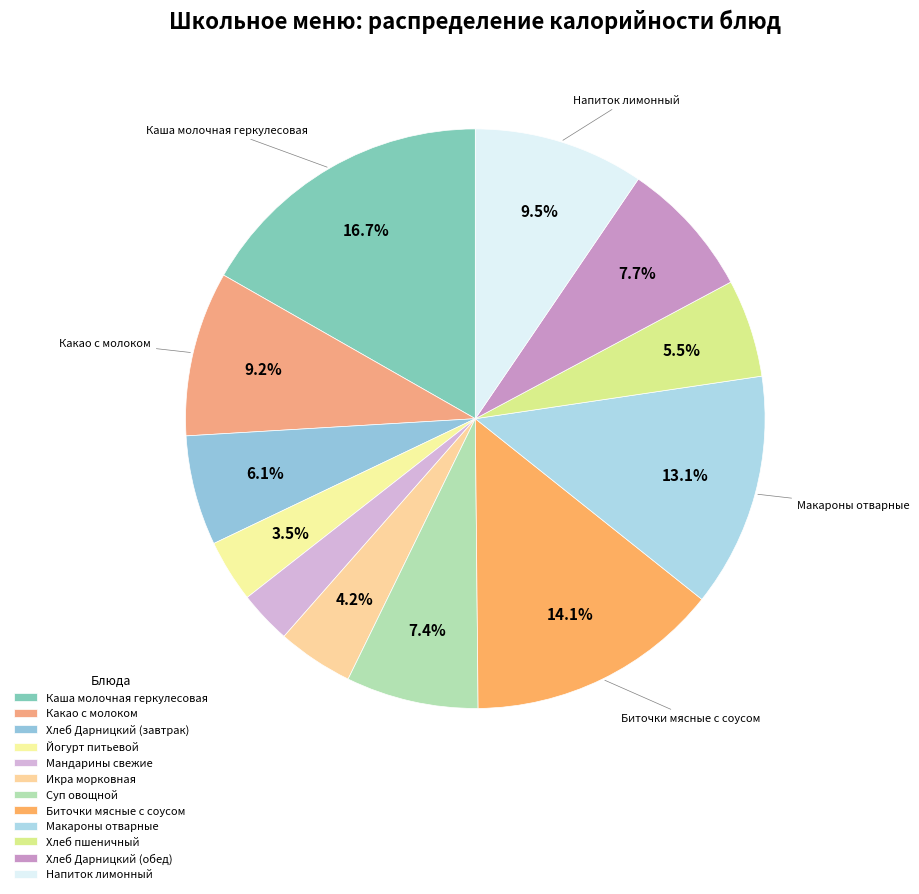

How many segments does this pie chart have?

12